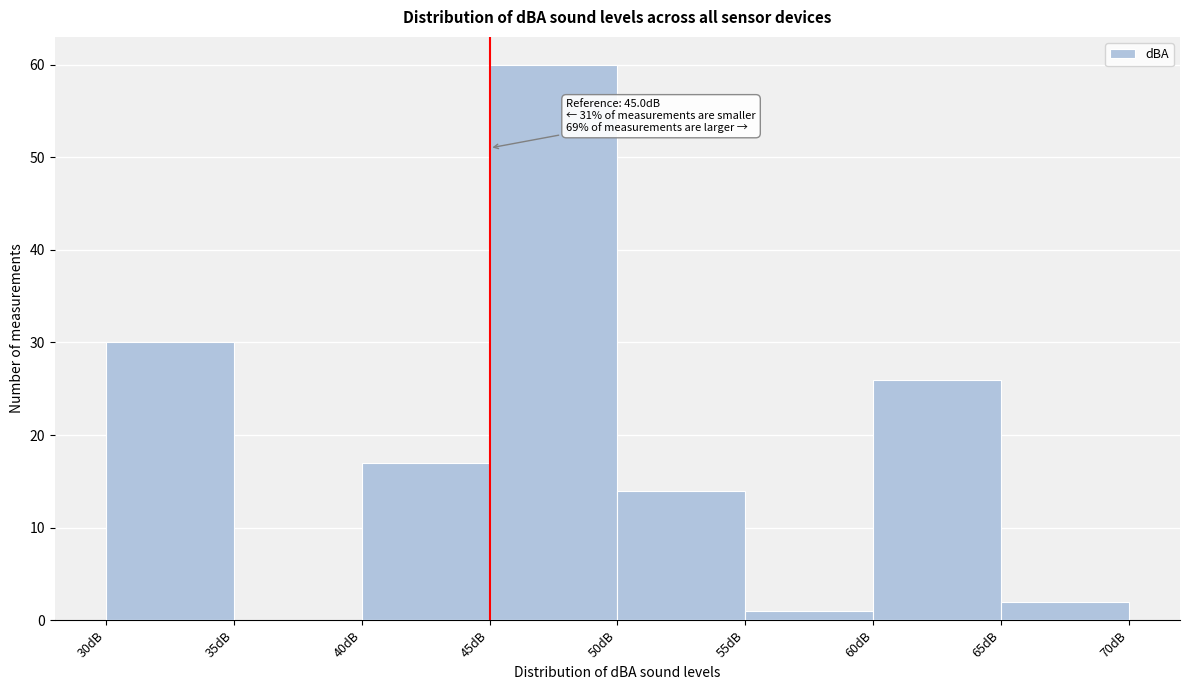

Over which range of the x-axis is the bar tallest?

45 to 50